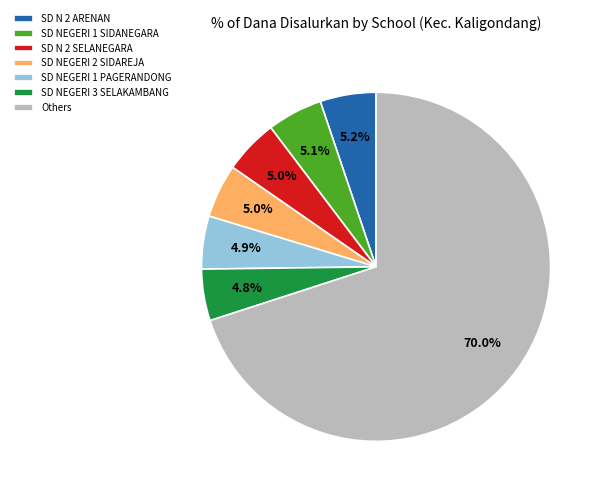

Is the sum of SD N 2 SELANEGARA and SD NEGERI 3 SELAKAMBANG greater than half?

No